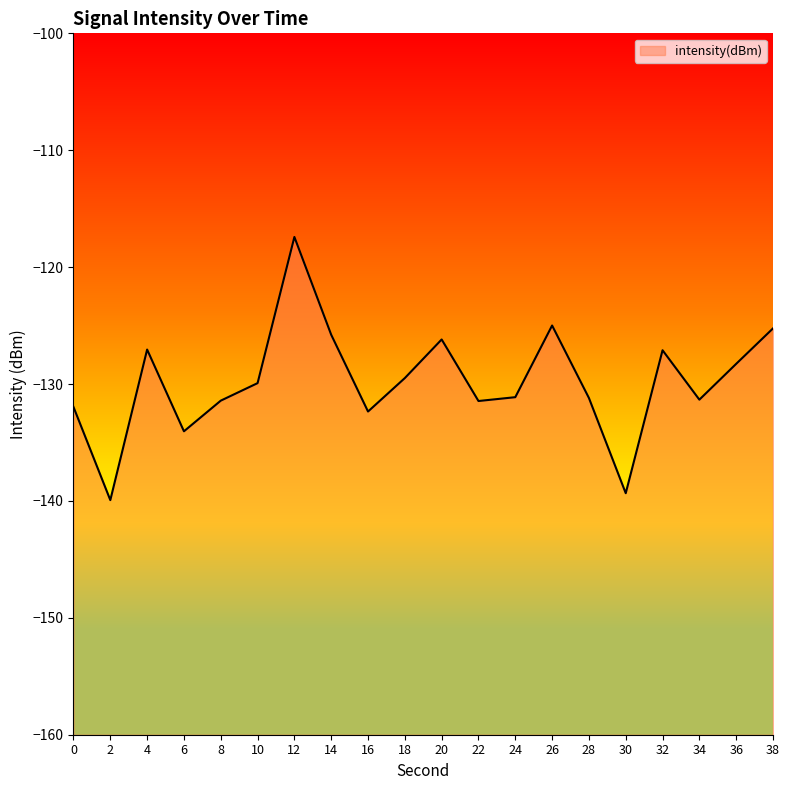

List the labels in order of value, smallest first.

2, 30, 6, 16, 0, 22, 8, 34, 28, 24, 10, 18, 36, 32, 4, 20, 14, 38, 26, 12